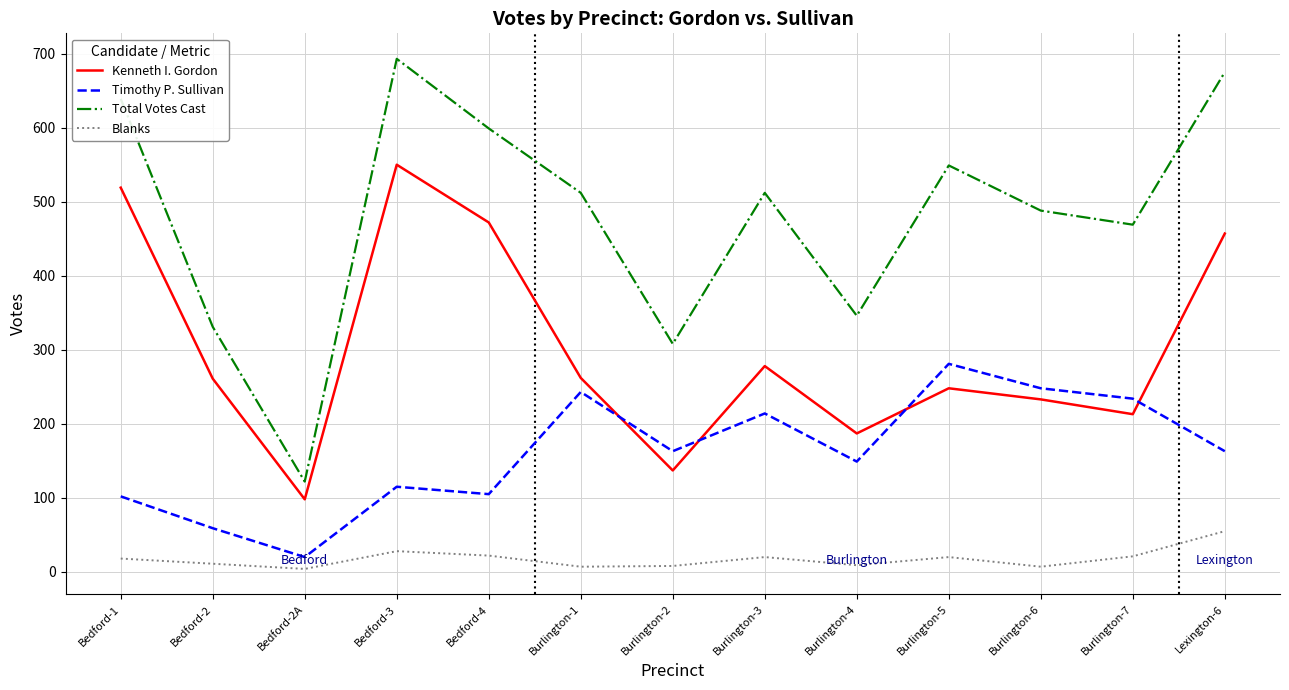

What is the highest value of the Timothy P. Sullivan series?

281